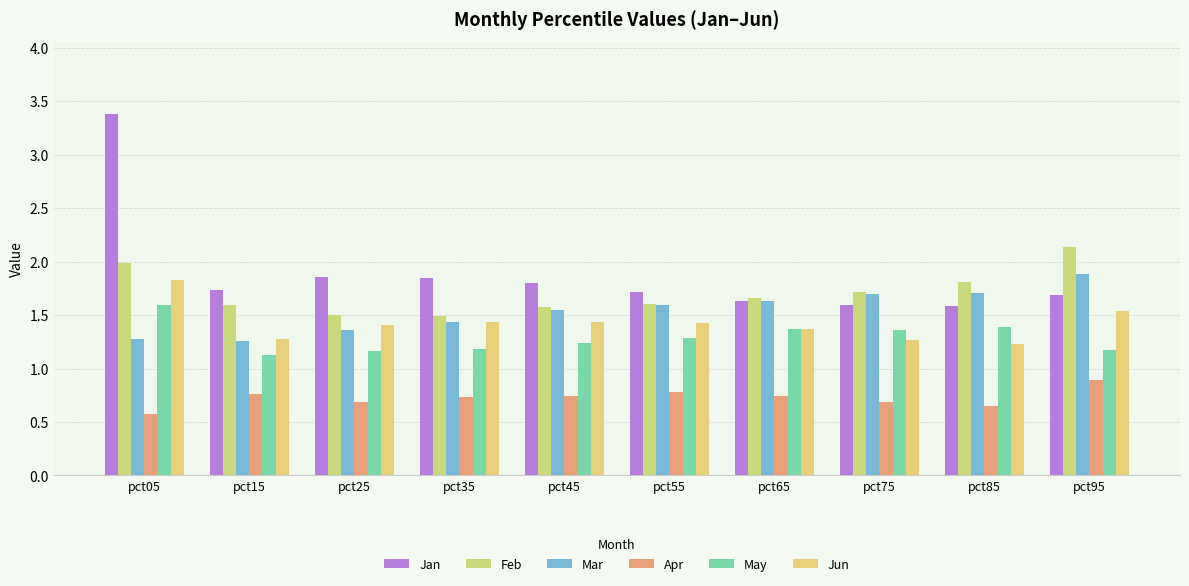

What is the sum of all May values?

12.9